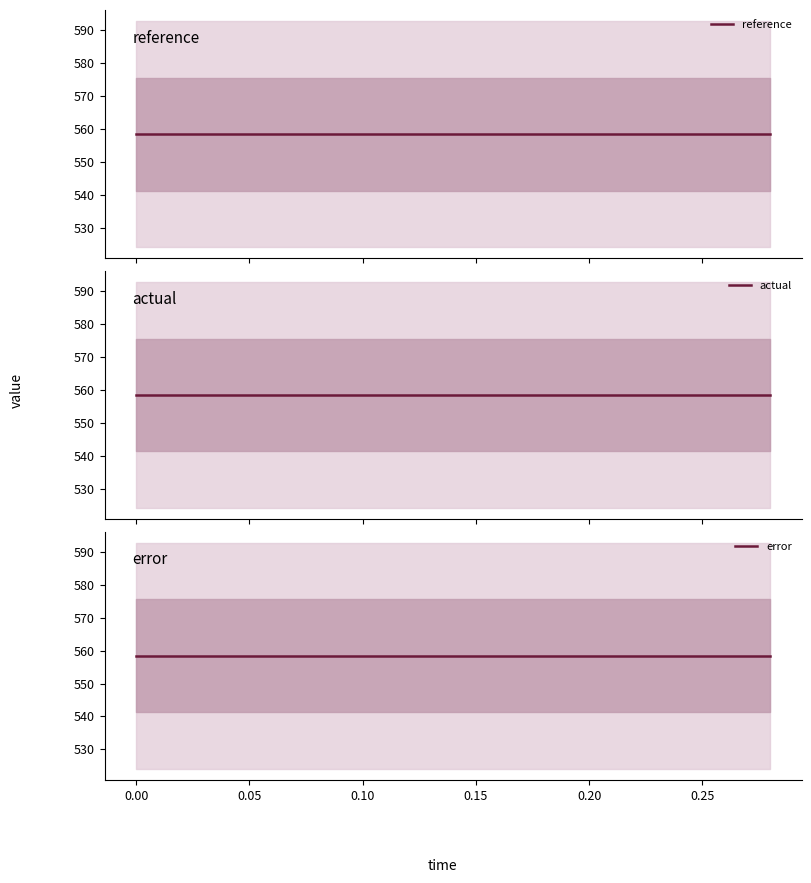

Does the chart have visible grid lines?

No